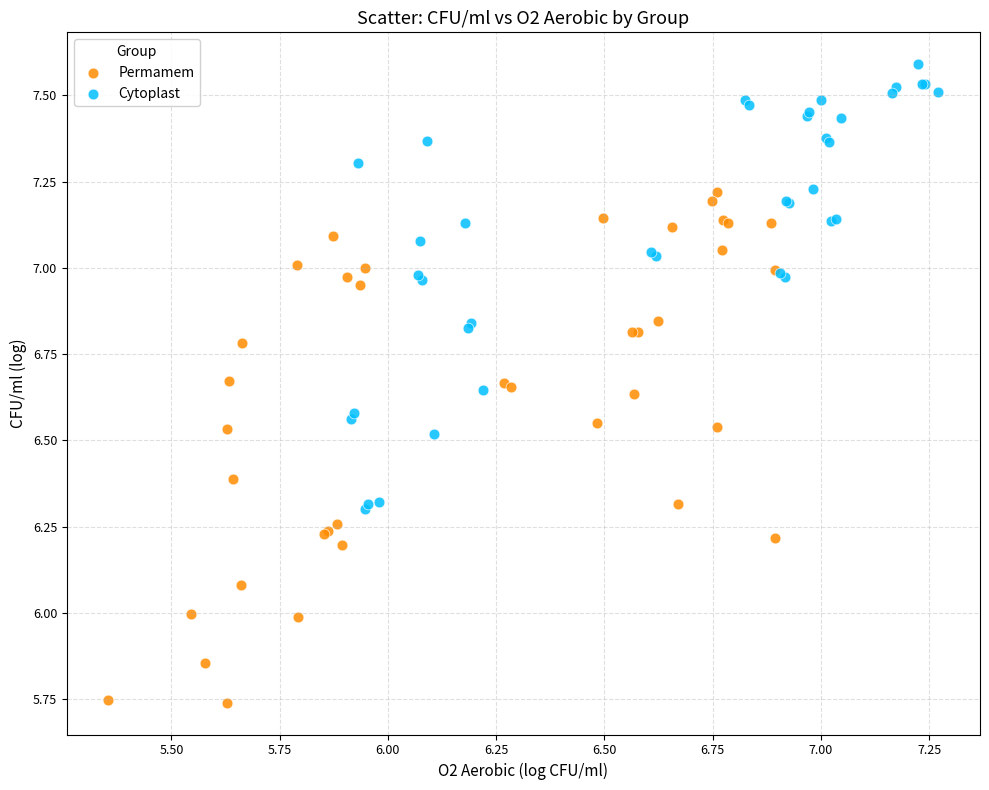

Which series has the largest Y range (max minus min)?

Permamem